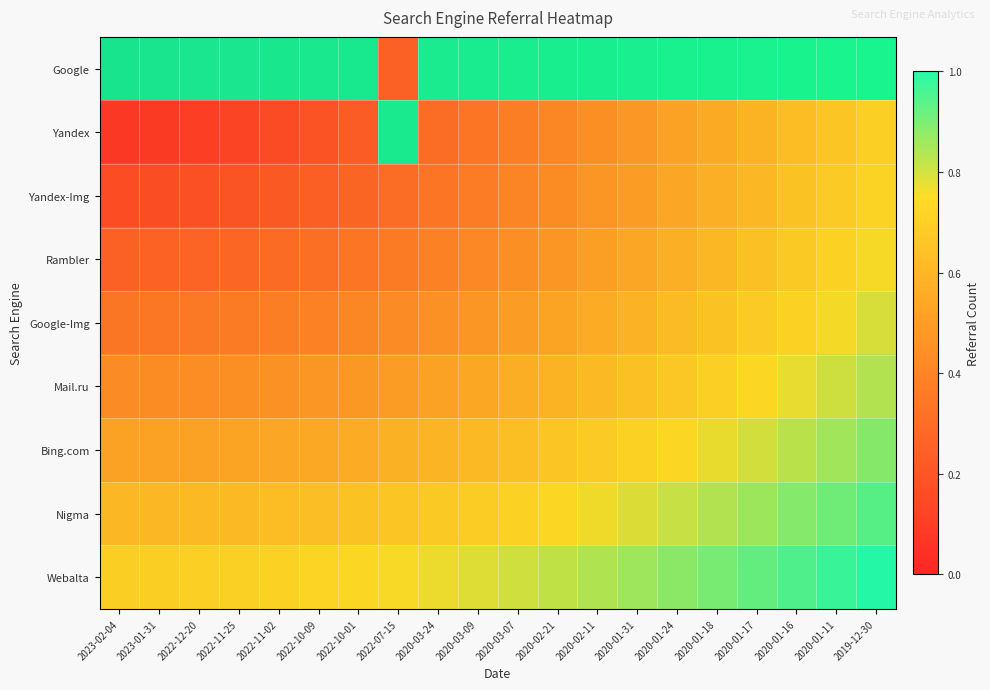

At how many categories does at least one series exceed 0?

20